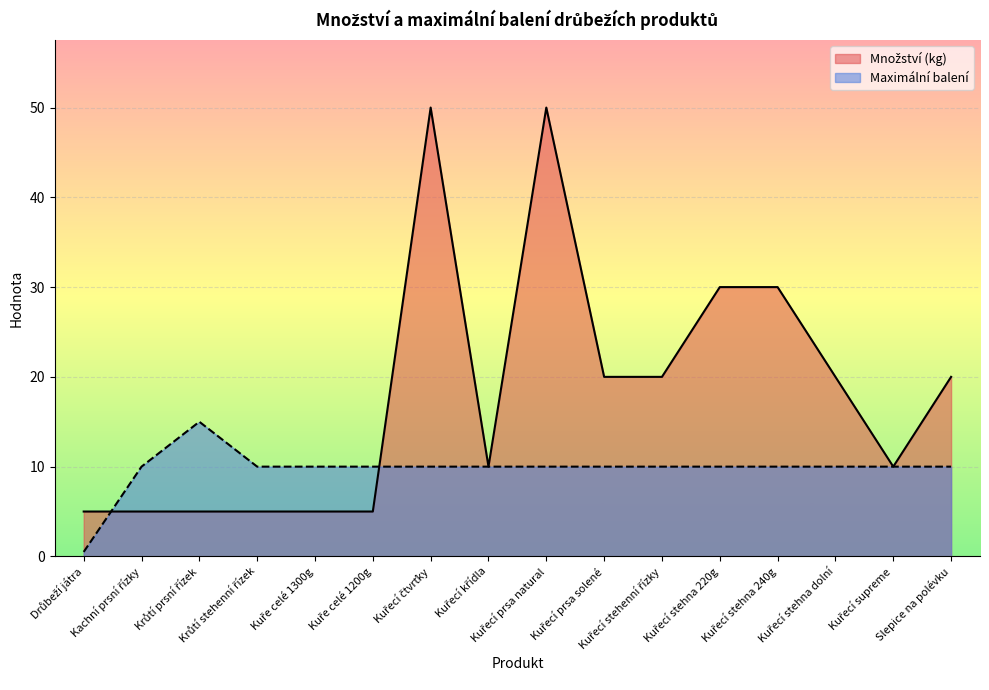

Reading left to right, list all the values displayed in this chart.

Množství (kg): Drůbeží játra=5.0	Kachní prsní řízky=5.0	Krůtí prsní řízek=5.0	Krůtí stehenní řízek=5.0	Kuře celé 1300g=5.0	Kuře celé 1200g=5.0	Kuřecí čtvrťky=50.0	Kuřecí křídla=10.0	Kuřecí prsa natural=50.0	Kuřecí prsa solené=20.0	Kuřecí stehenní řízky=20.0	Kuřecí stehna 220g=30.0	Kuřecí stehna 240g=30.0	Kuřecí stehna dolní=20.0	Kuřecí supreme=10.0	Slepice na polévku=20.0
Maximální balení: Drůbeží játra=0.5	Kachní prsní řízky=10.0	Krůtí prsní řízek=15.0	Krůtí stehenní řízek=10.0	Kuře celé 1300g=10.0	Kuře celé 1200g=10.0	Kuřecí čtvrťky=10.0	Kuřecí křídla=10.0	Kuřecí prsa natural=10.0	Kuřecí prsa solené=10.0	Kuřecí stehenní řízky=10.0	Kuřecí stehna 220g=10.0	Kuřecí stehna 240g=10.0	Kuřecí stehna dolní=10.0	Kuřecí supreme=10.0	Slepice na polévku=10.0